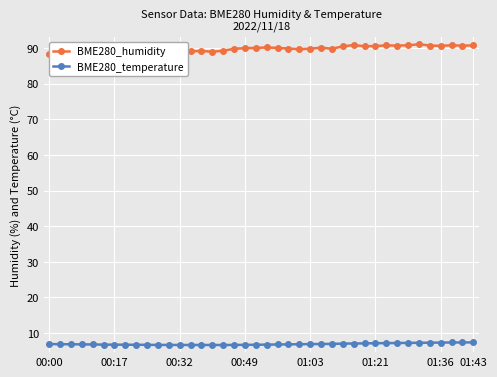

What are all the series names shown in the legend?

BME280_humidity, BME280_temperature